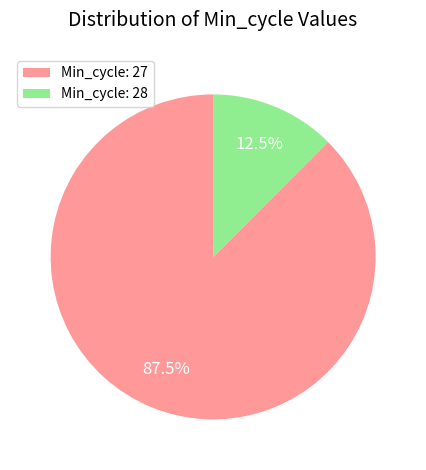

Rank the categories by value from lowest to highest.

Min_cycle: 28, Min_cycle: 27